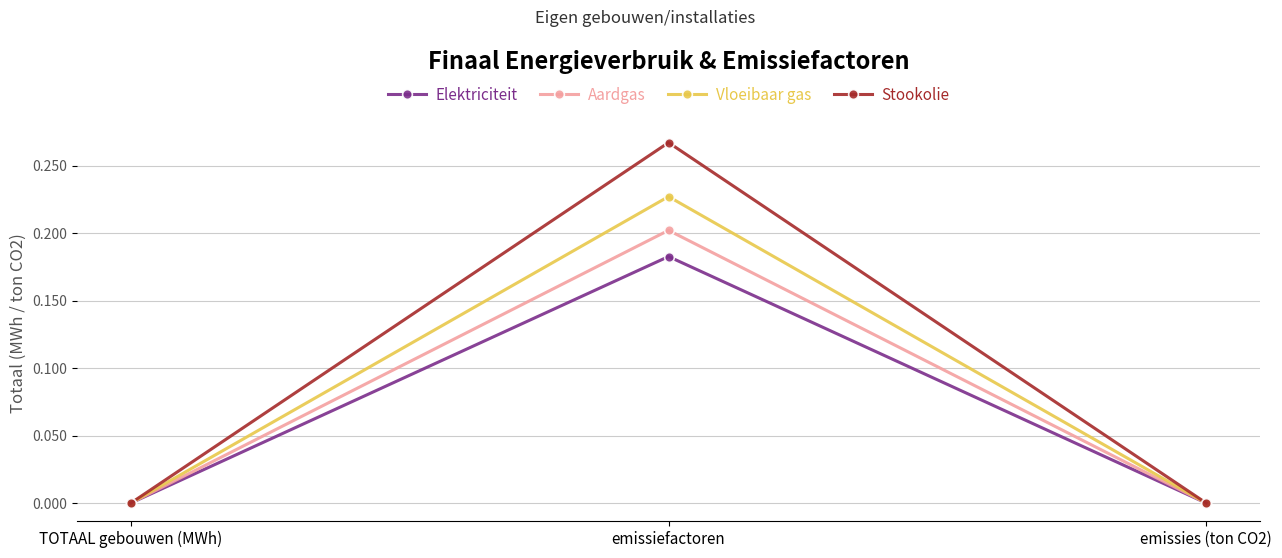

Is it true that Stookolie equals 0.2 at emissies (ton CO2)?

False